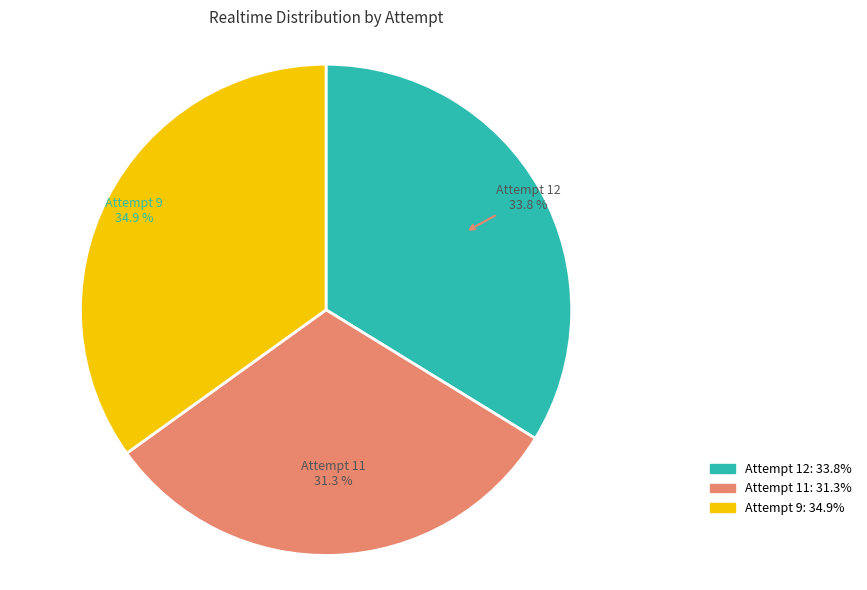

Does any single category account for the majority?

No